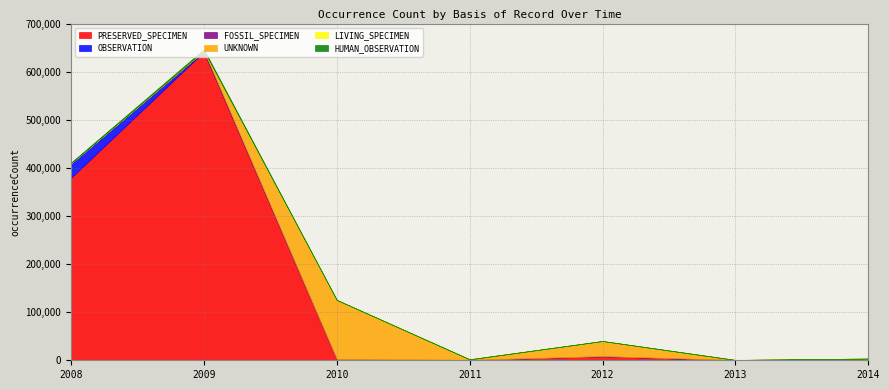

Reading left to right, extract all data points from this chart.

PRESERVED_SPECIMEN: 2008=379341	2009=641350	2010=2221	2011=721	2012=8497	2013=147	2014=1704
OBSERVATION: 2008=30208	2009=183	2010=0	2011=0	2012=0	2013=0	2014=0
FOSSIL_SPECIMEN: 2008=41	2009=1704	2010=41	2011=41	2012=3	2013=428	2014=1342
UNKNOWN: 2008=38	2009=230	2010=123186	2011=1229	2012=31275	2013=105	2014=502
LIVING_SPECIMEN: 2008=1	2009=108	2010=48	2011=6	2012=271	2013=6	2014=6
HUMAN_OBSERVATION: 2008=1423	2009=3073	2010=8	2011=0	2012=0	2013=0	2014=0